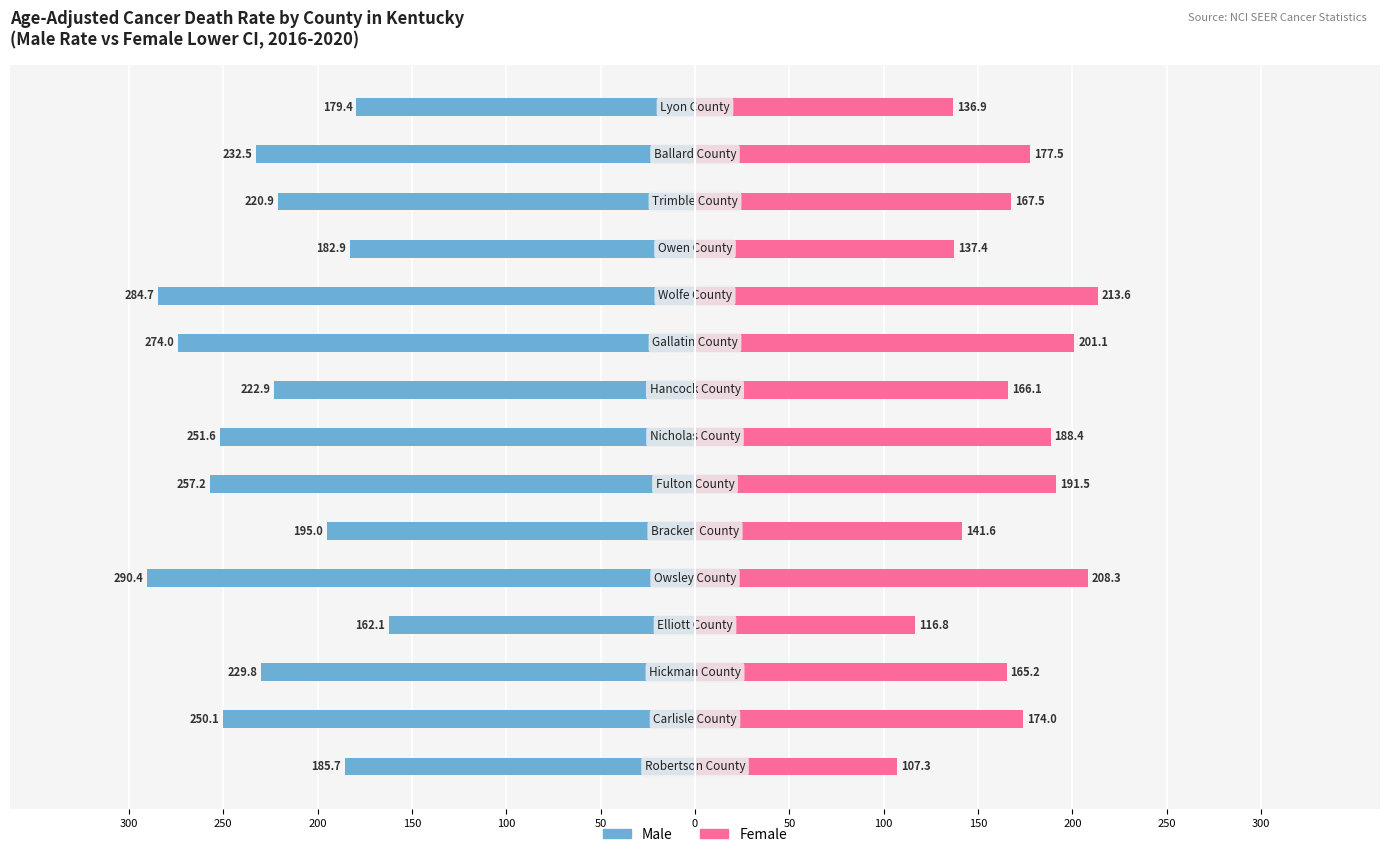

How many values in the Male series are below -229?

8